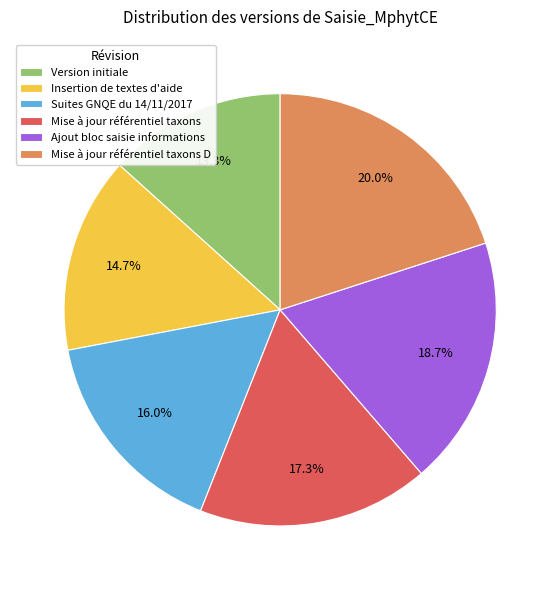

What is the largest slice in the pie chart?

Mise à jour référentiel taxons D